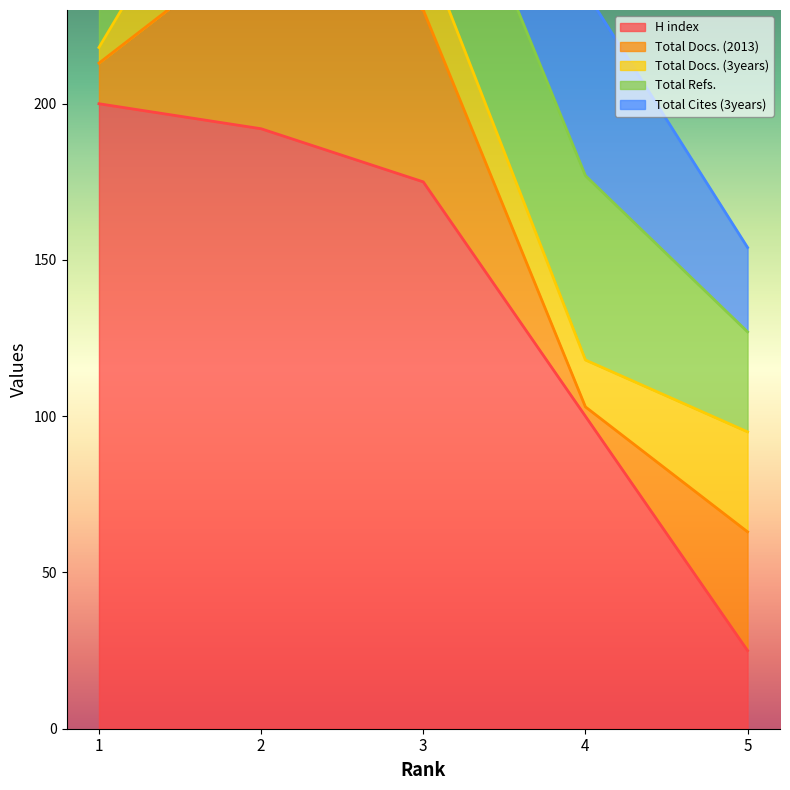

Which label corresponds to the largest value in the chart?

1